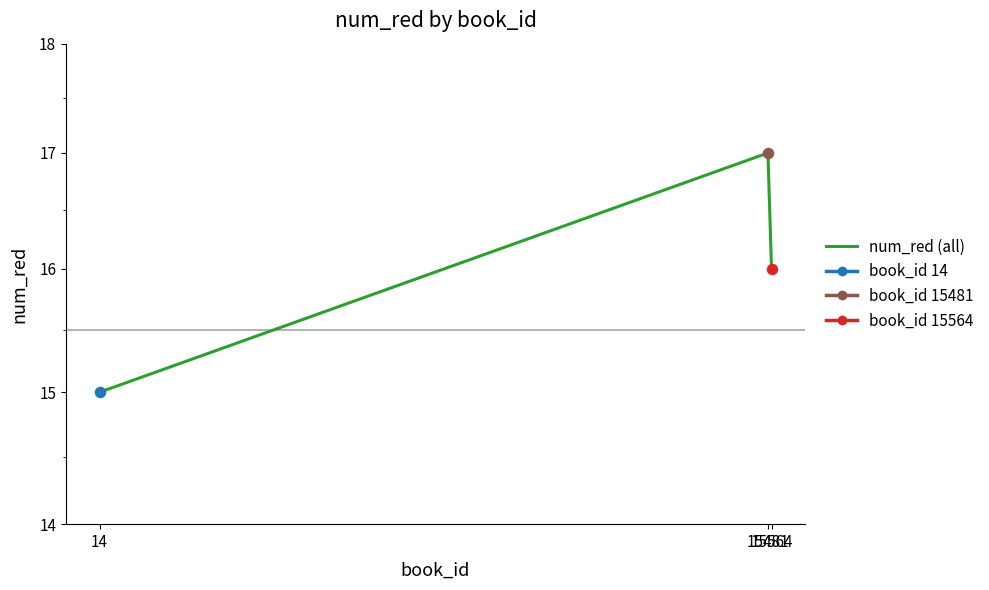

Which has a higher value, 15564 or 15481?

15481